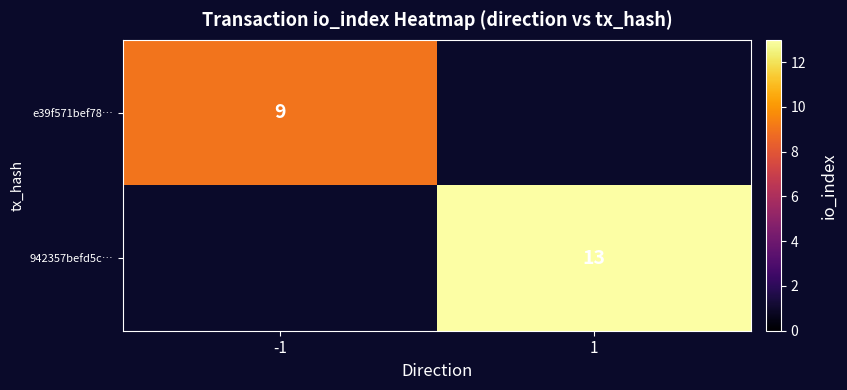

The value of 942357befd5c… at 1 is 13. True or false?

True